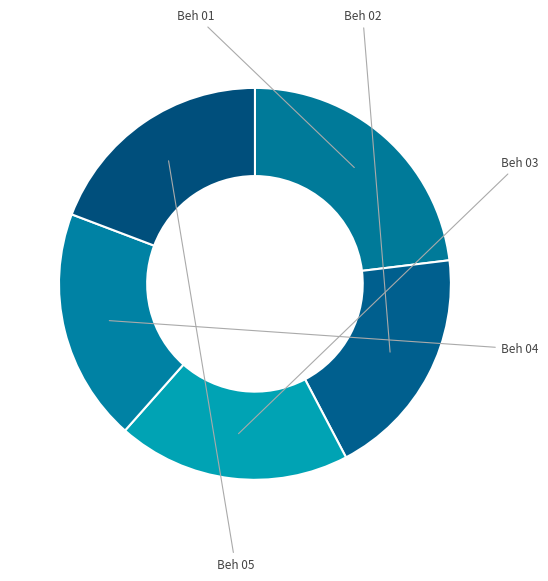

Does Beh 02 represent more than half of the total?

No